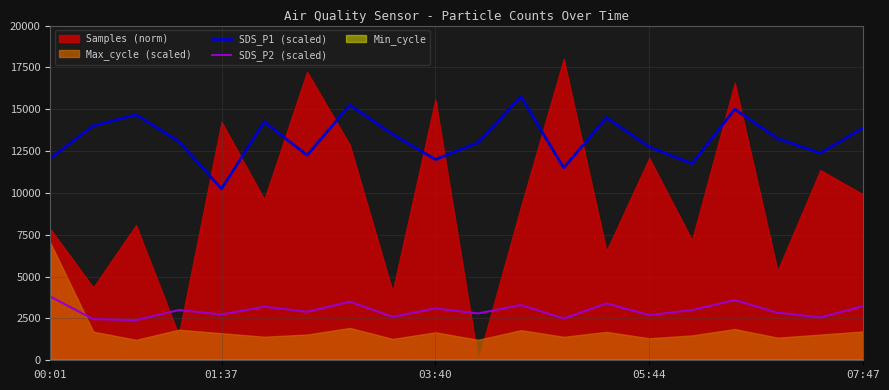

True or false: SDS_P2 (scaled) and SDS_P1 (scaled) intersect in this chart.

False